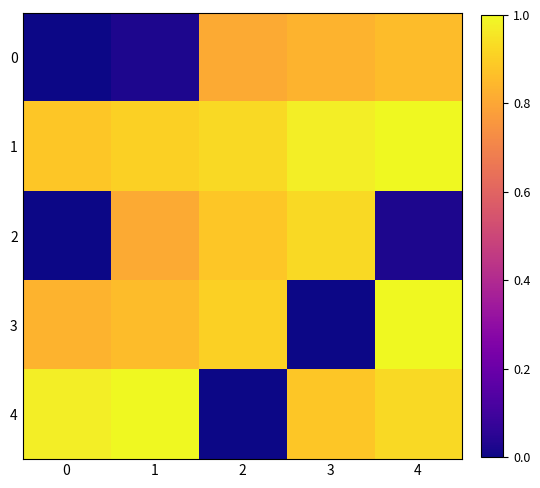

At how many categories does at least one series exceed 0?

5